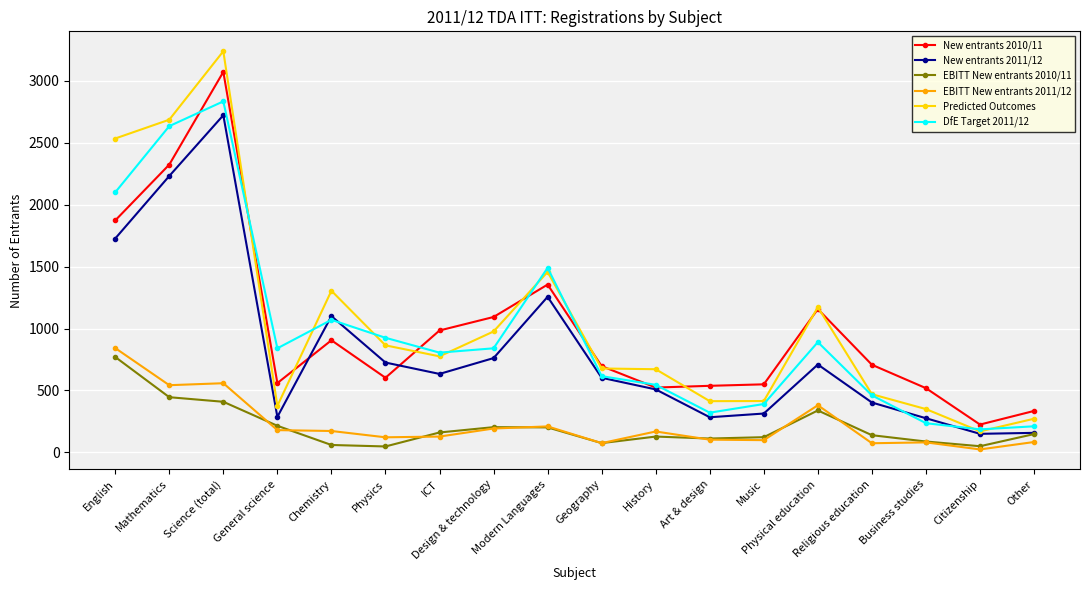

What value does the DfE Target 2011/12 series have at Mathematics?

2635